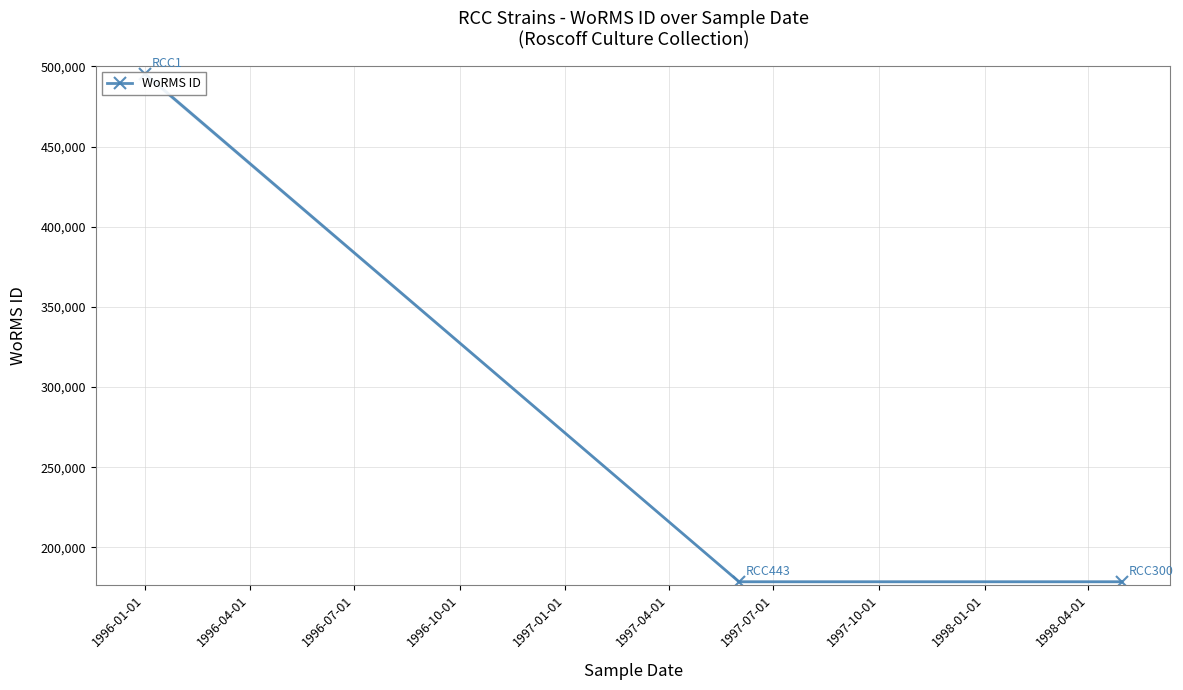

Approximately how many times larger is the value at 1996-04-01 compared to 1996-01-01?

0.4